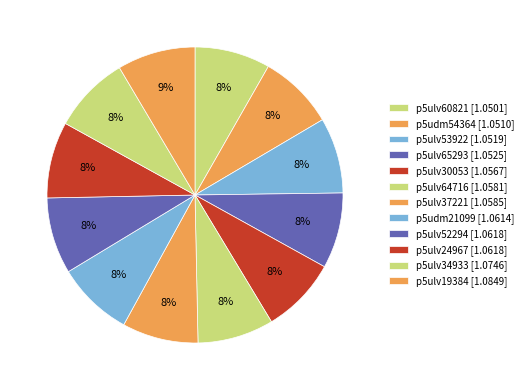

Approximately how many times larger is the value at p5ulv19384 compared to p5ulv24967?

1.0